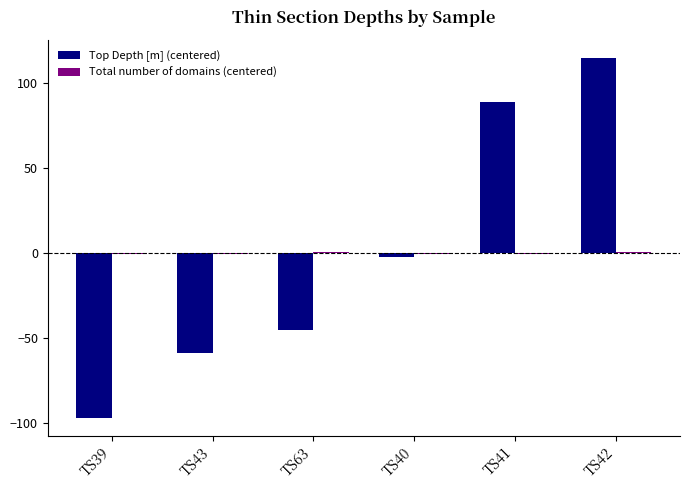

What is the total value across all series at TS40?

-2.6